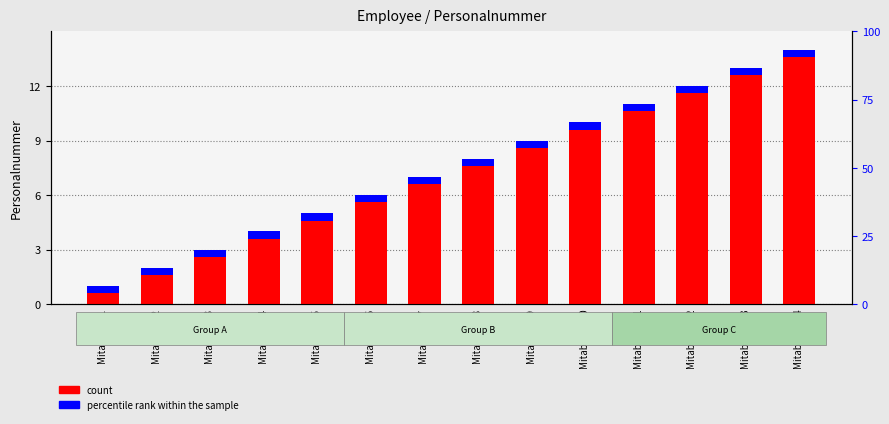

What value does the percentile rank within the sample series have at Mitabeiter 9?

0.4